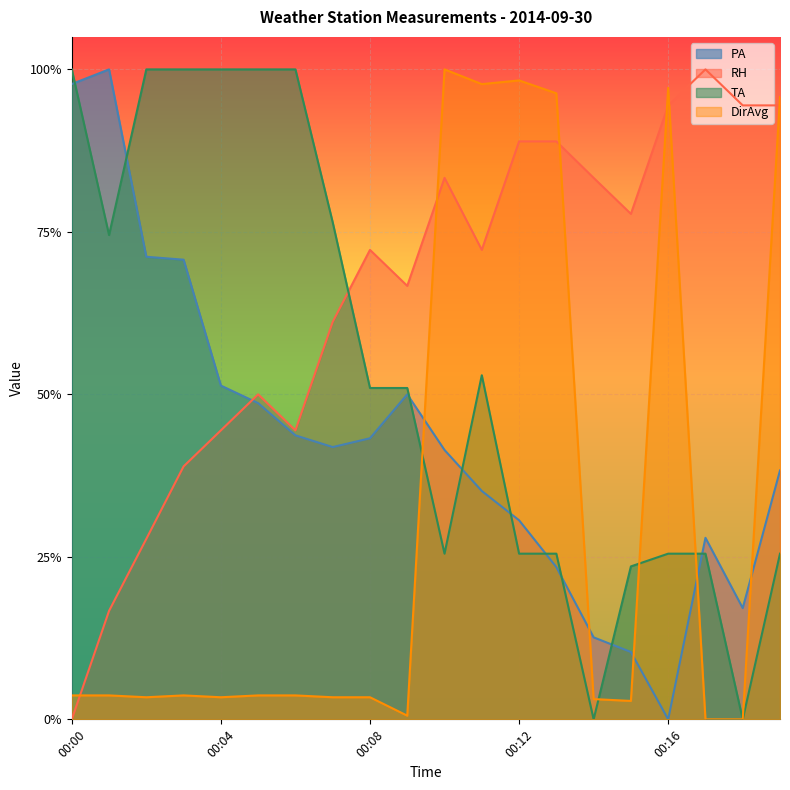

Count the number of data series in this chart.

4